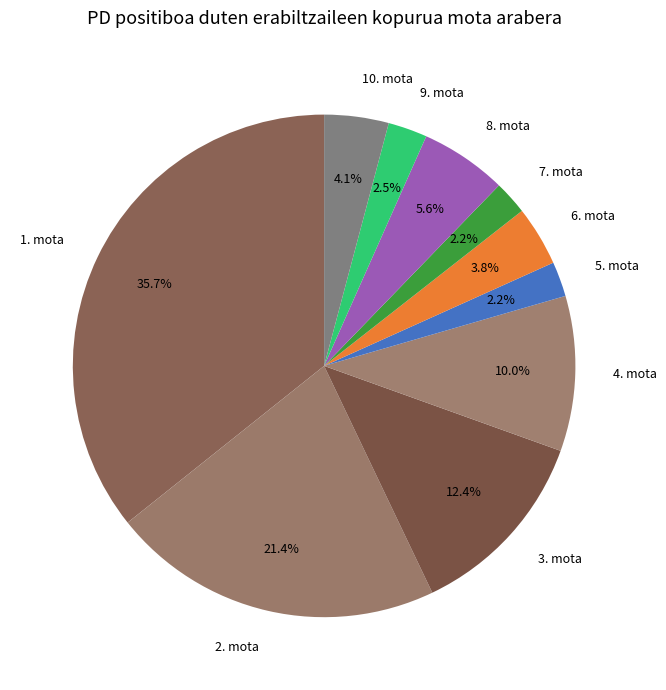

Is there a majority slice in this chart?

No